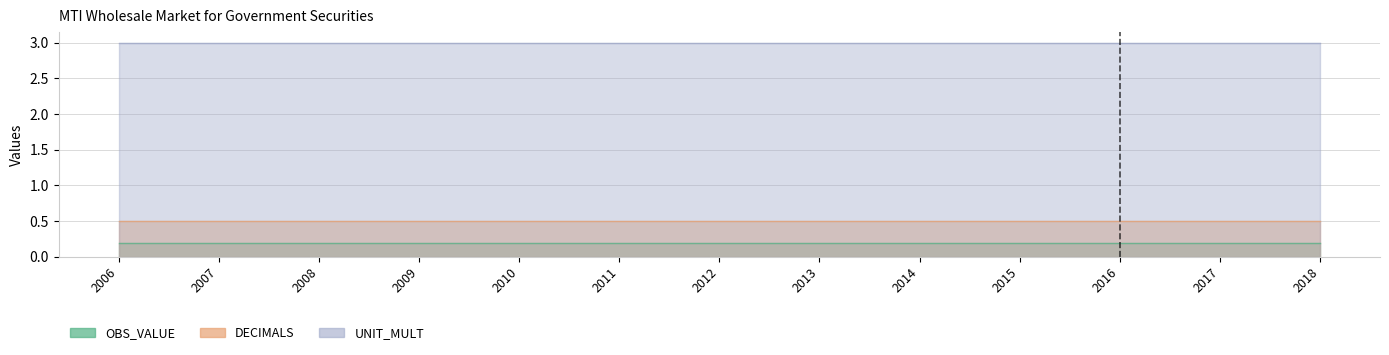

Rank the categories by OBS_VALUE value from lowest to highest.

2006, 2007, 2008, 2009, 2010, 2011, 2012, 2013, 2014, 2015, 2016, 2017, 2018